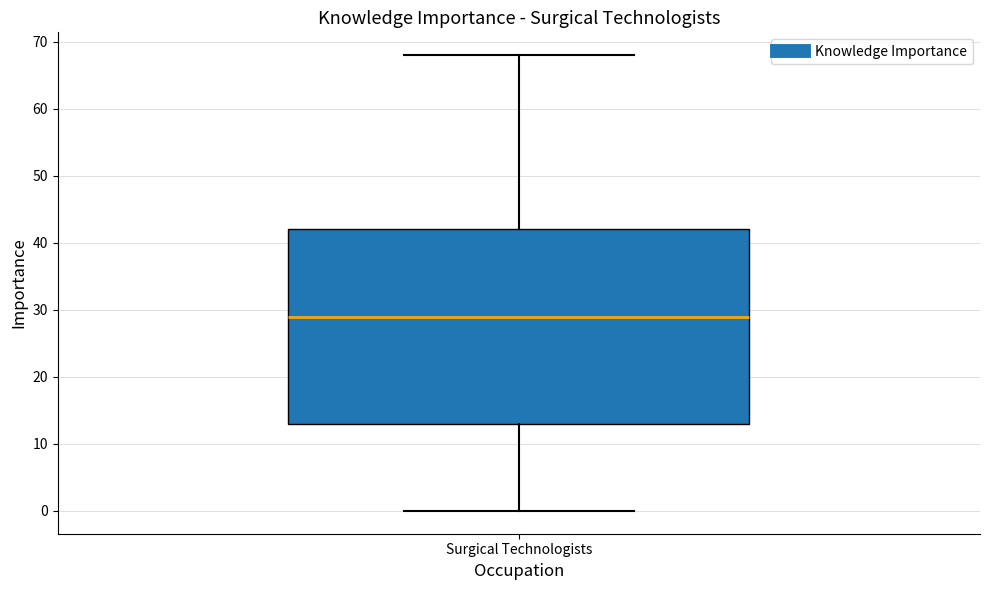

Where is the upper edge of the box for Surgical Technologists on the y-axis? The values are not printed on the chart, so give them approximately, as read against the axis.

42